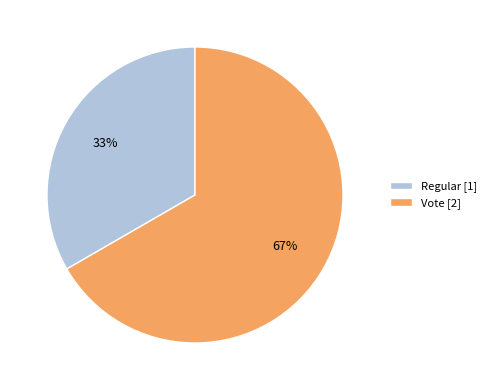

To the nearest percent, what percentage of the pie is Regular?

33%